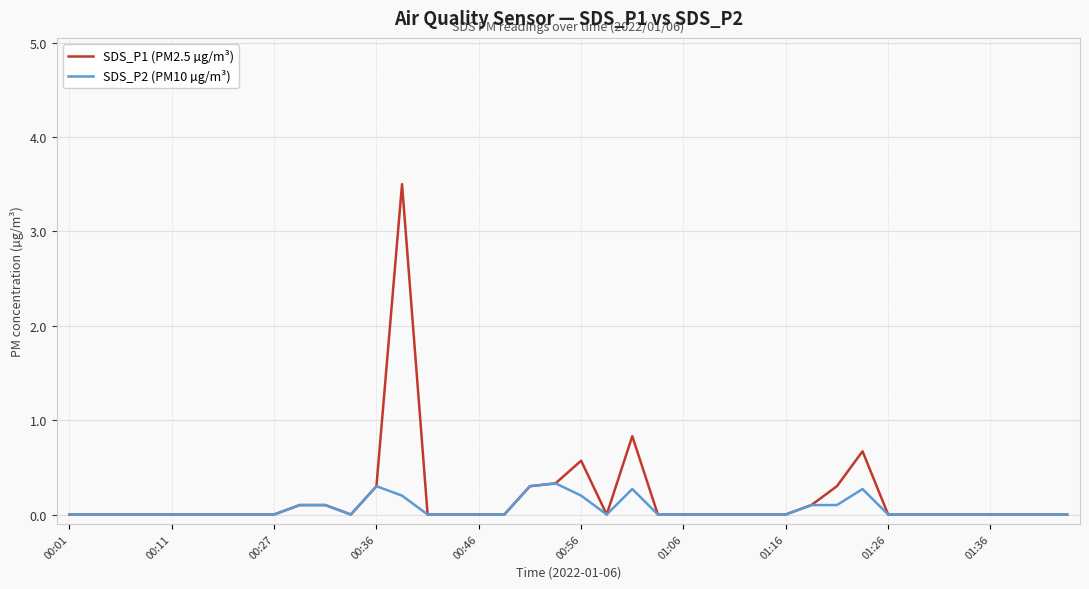

What is the greatest value displayed?

3.5